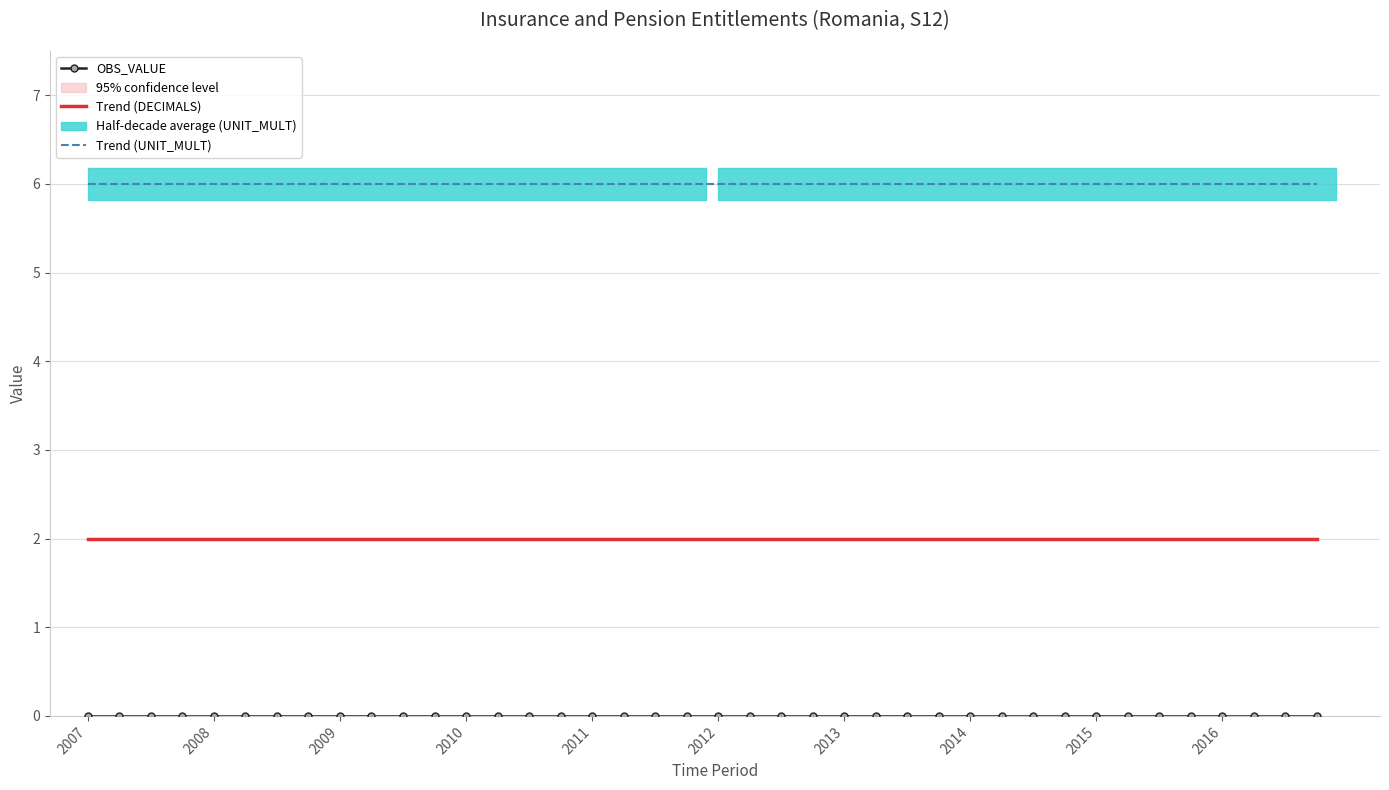

What is the lowest value of the Trend (UNIT_MULT) series?

6.0